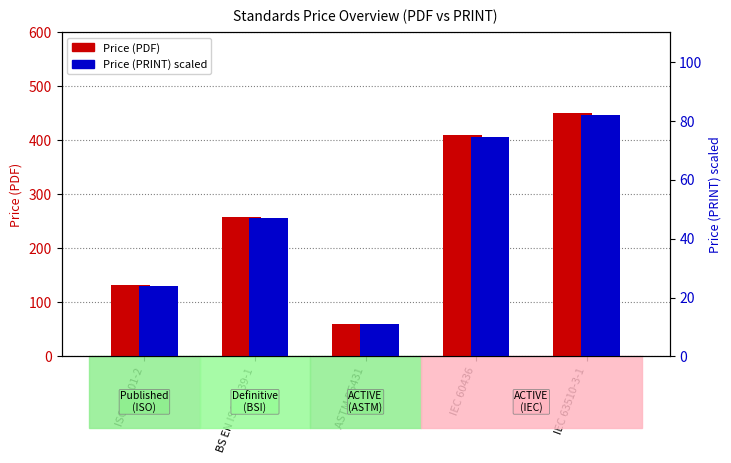

Between ISO 17201-2 and ASTM D5431, which series saw the biggest shift?

Price (PDF)